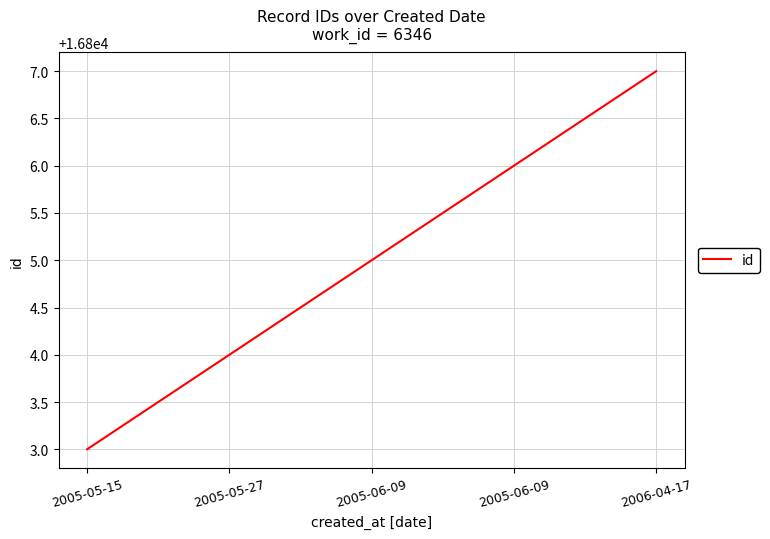

Which has a higher value, 2005-06-09 or 2005-05-15?

2005-06-09